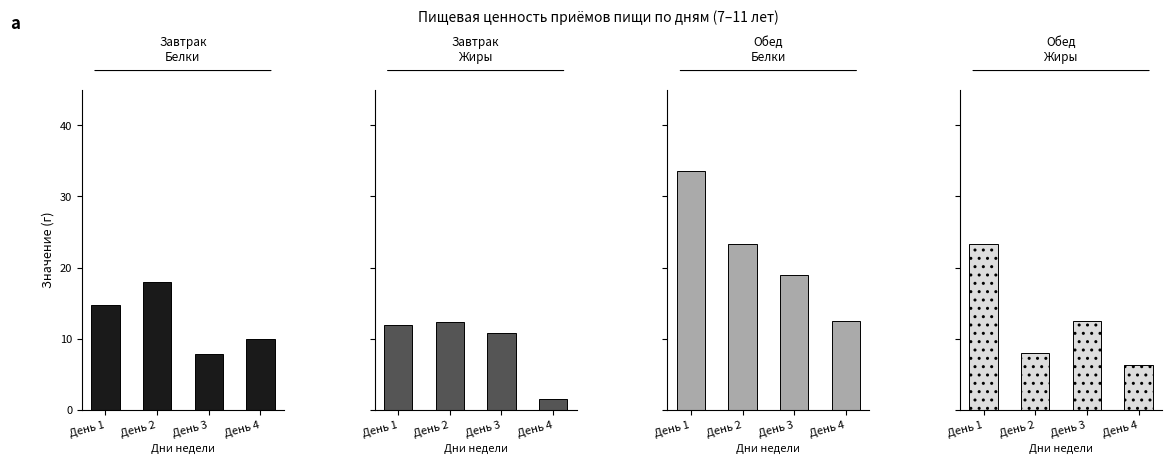

At День 2, list the series in order from smallest to largest.

Обед Жиры, Завтрак Жиры, Завтрак Белки, Обед Белки